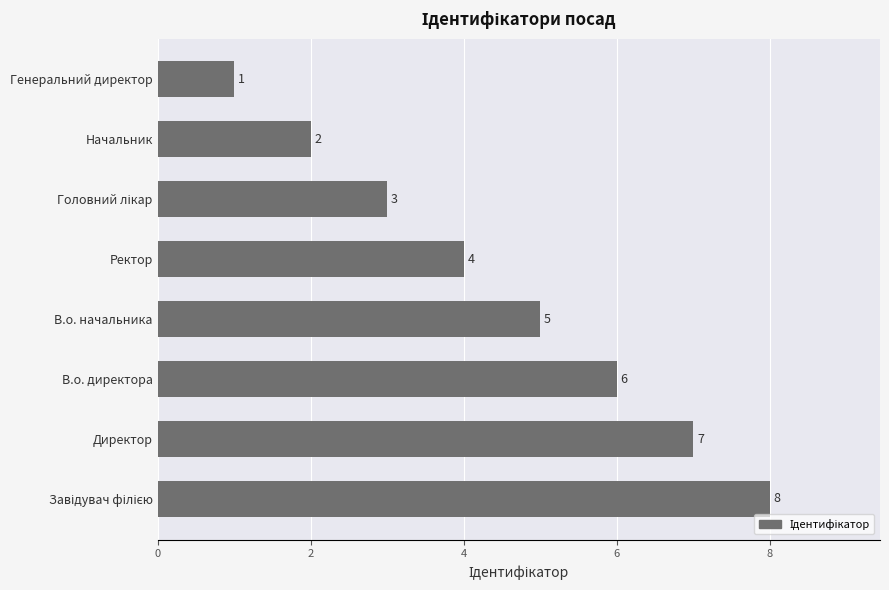

What is the difference between the maximum and second lowest values?

6